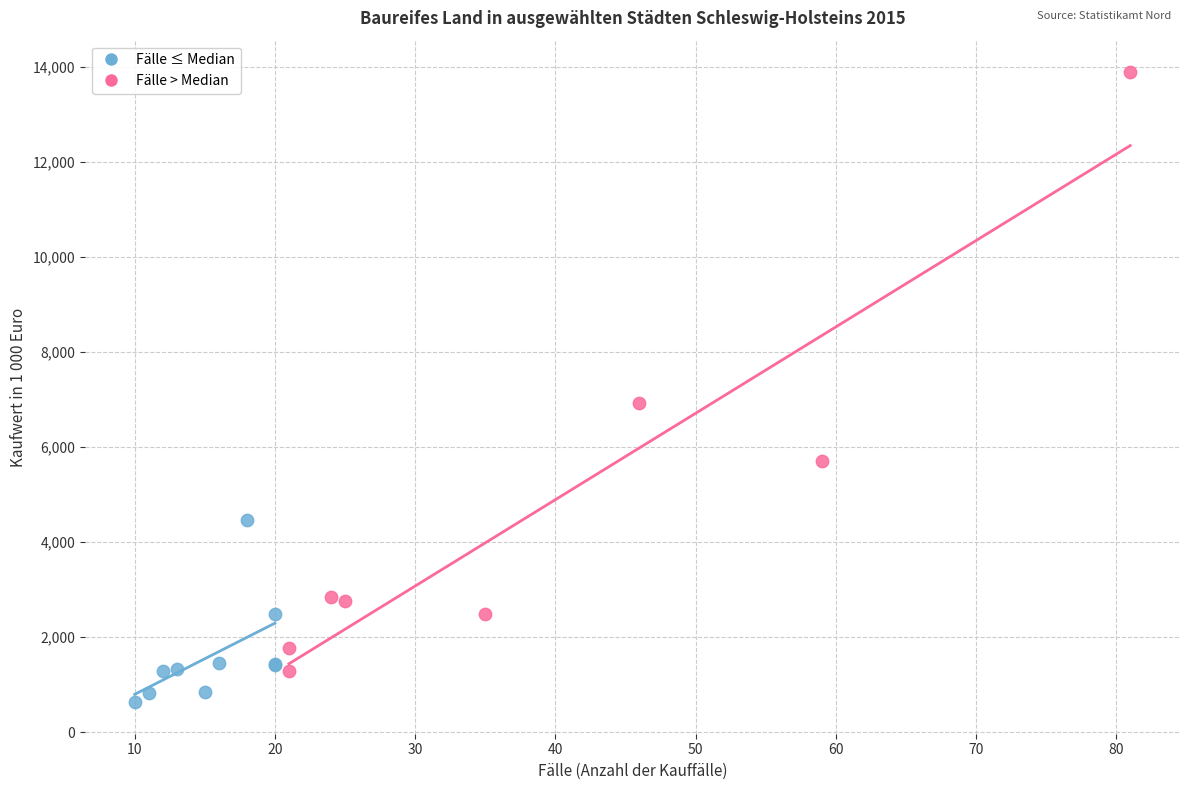

Which series contains the lowest Y value?

Fälle ≤ Median